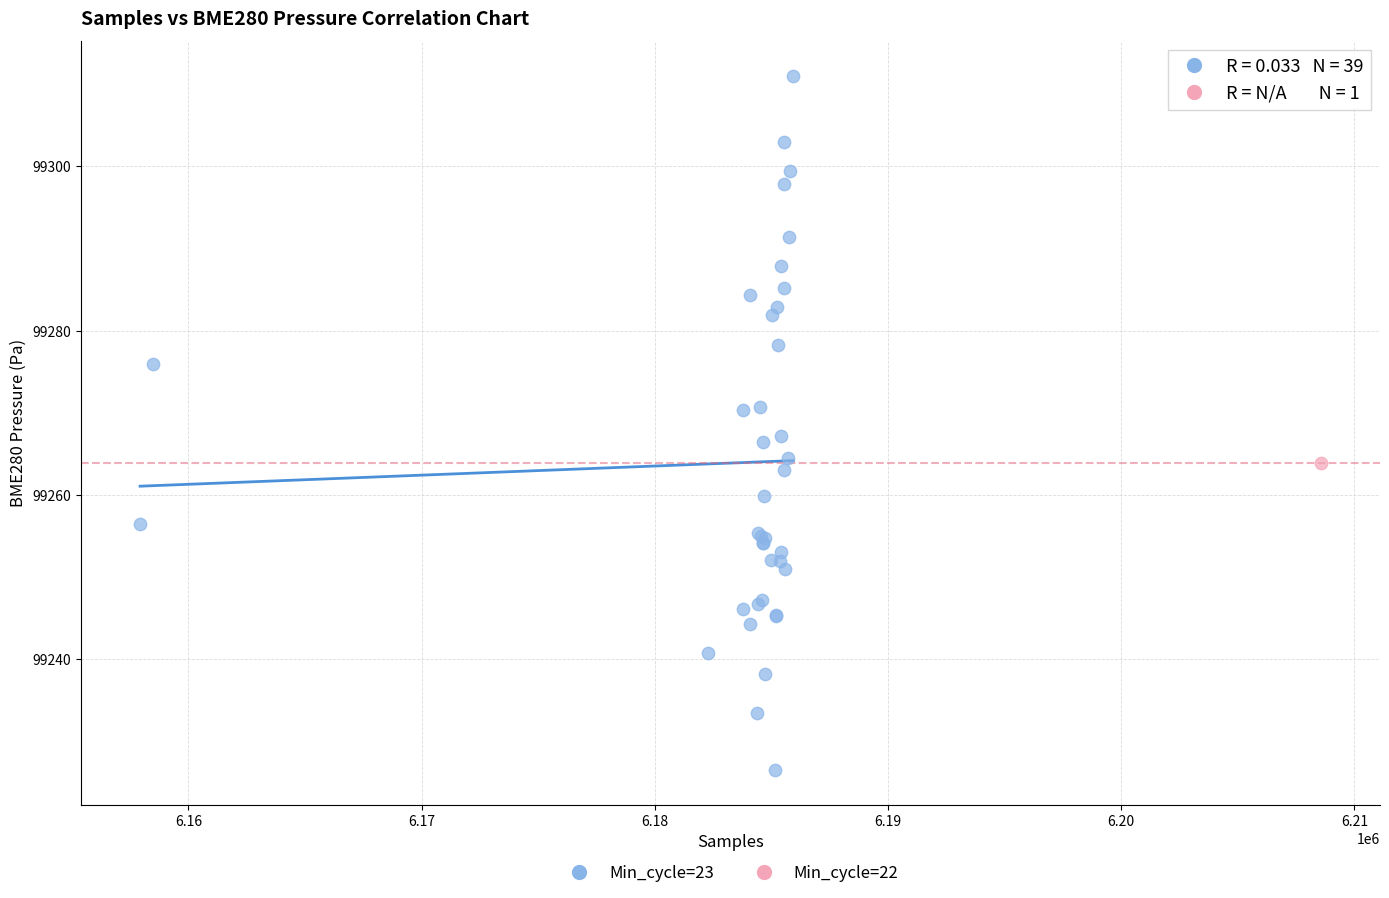

What are all the series names shown in the legend?

Min_cycle=23, Min_cycle=22